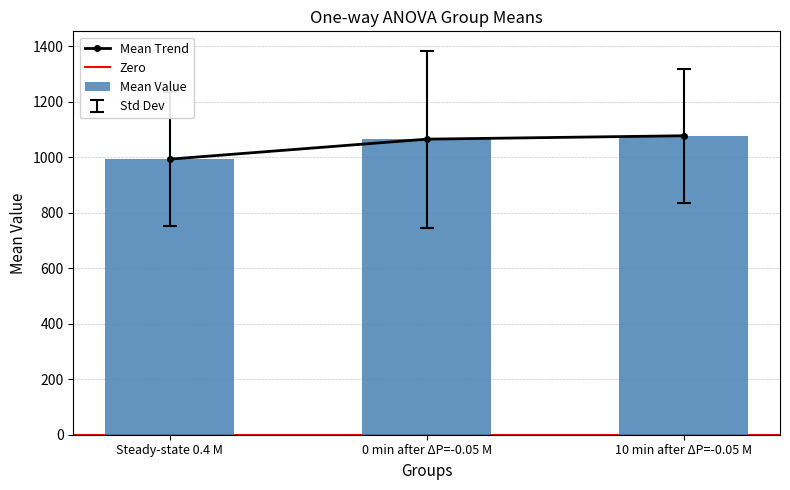

What is the difference between the values at 0 min after ΔP=-0.05 M and Steady-state 0.4 M?

72.1